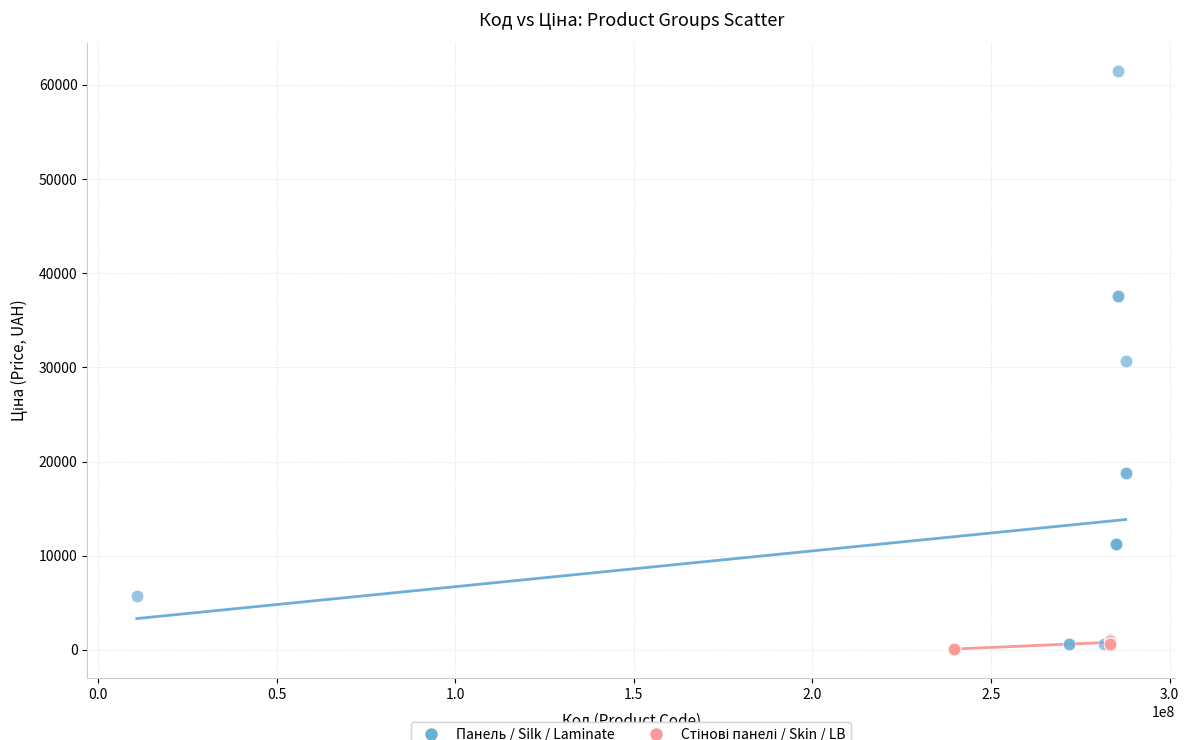

Which series has the largest Y range (max minus min)?

Панель / Silk / Laminate